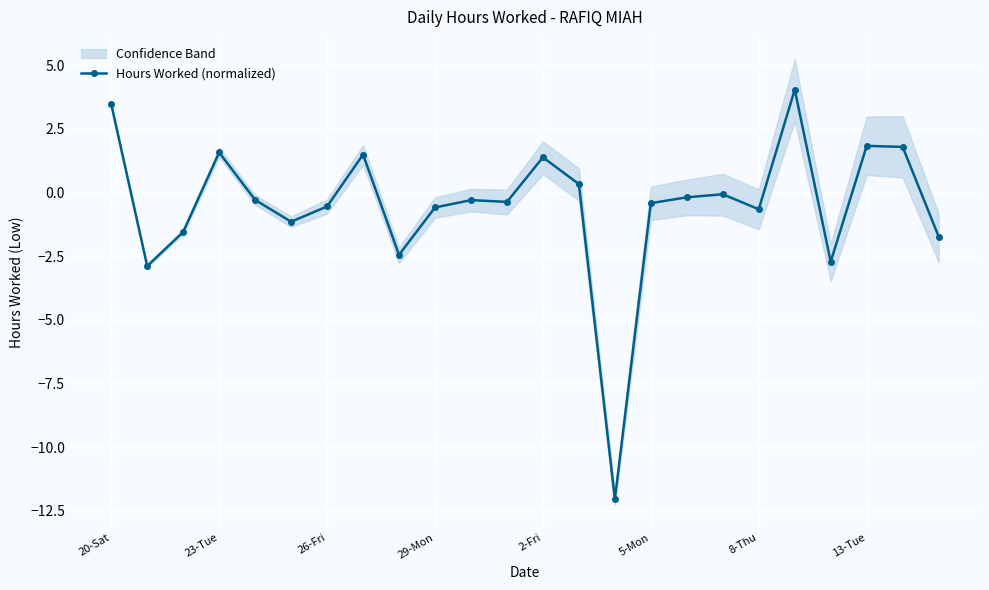

What is the minimum value for Hours Worked (normalized)?

-12.0